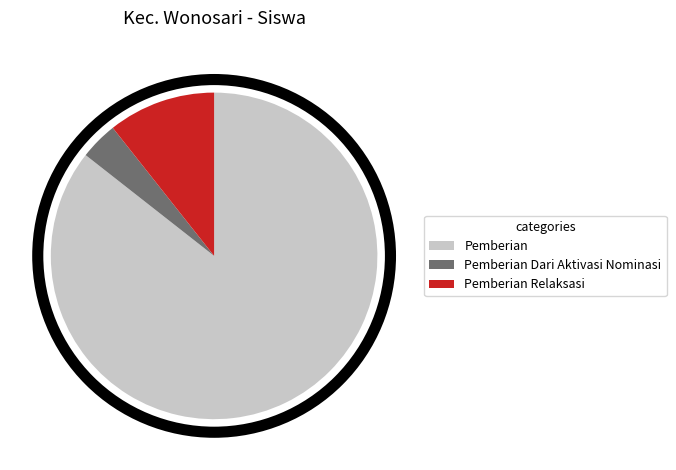

Which category has the smallest portion of the pie?

Pemberian Dari Aktivasi Nominasi